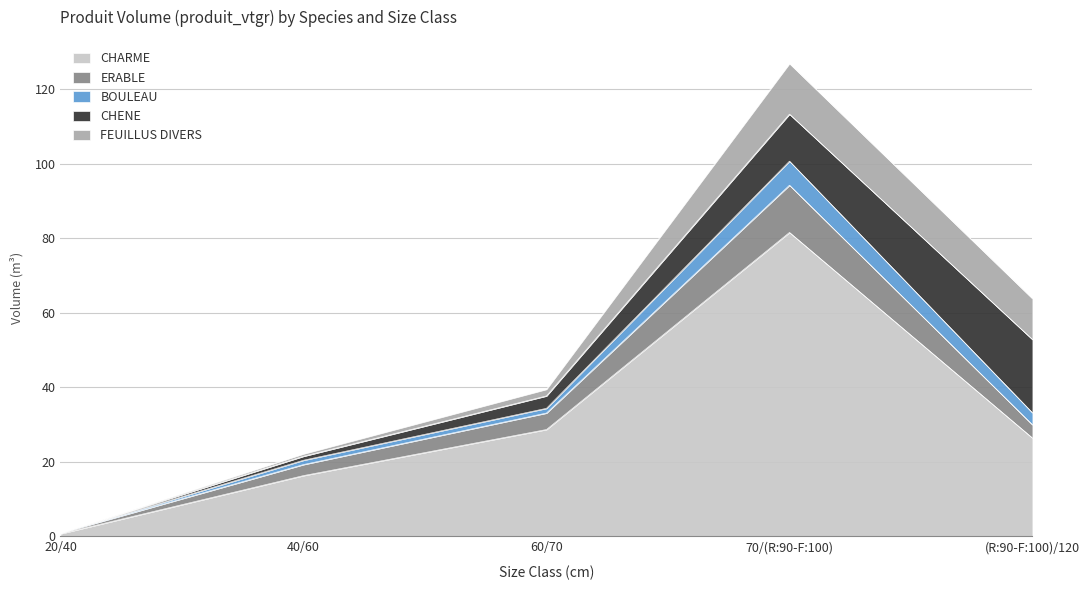

Where is the first local maximum for CHARME?

70/(R:90-F:100)